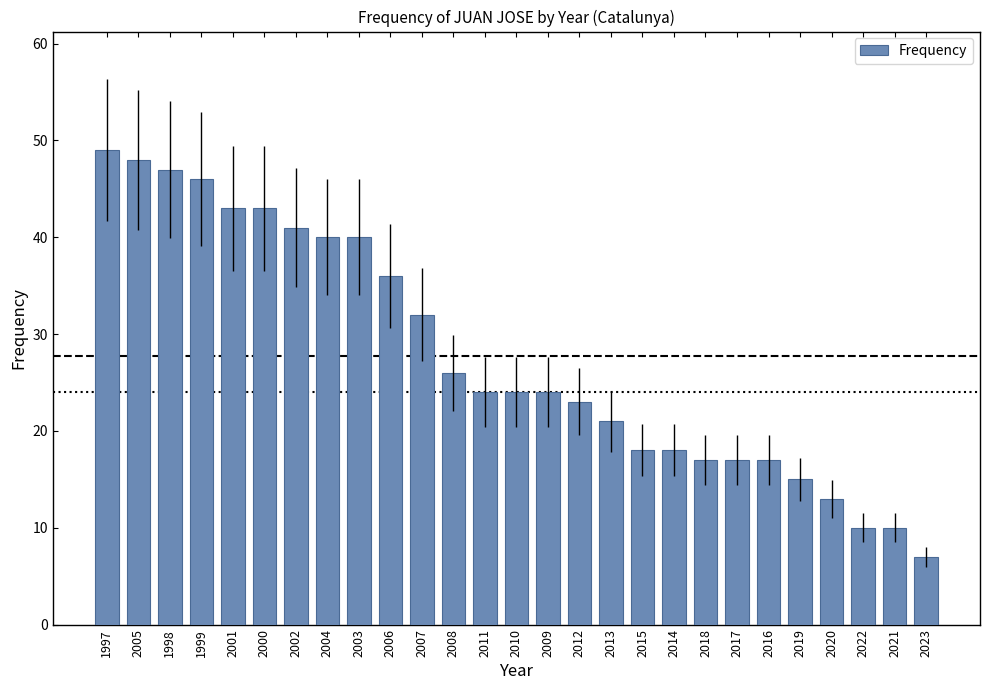

Between 2001 and 2005, which is larger?

2005